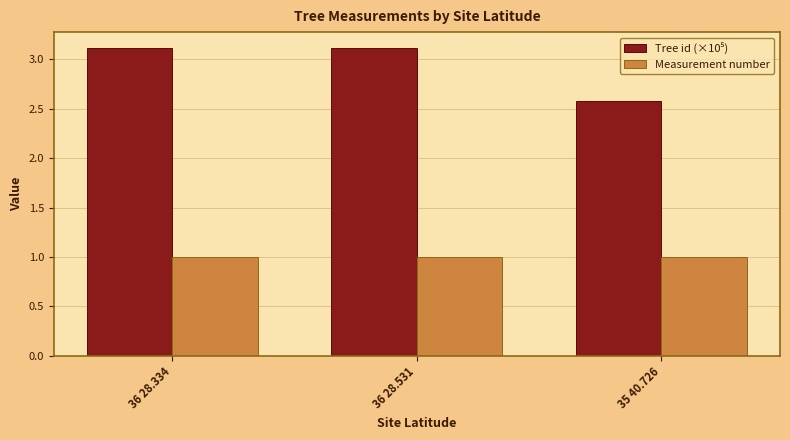

What is the difference between the highest and lowest values at 36 28.334?

2.1